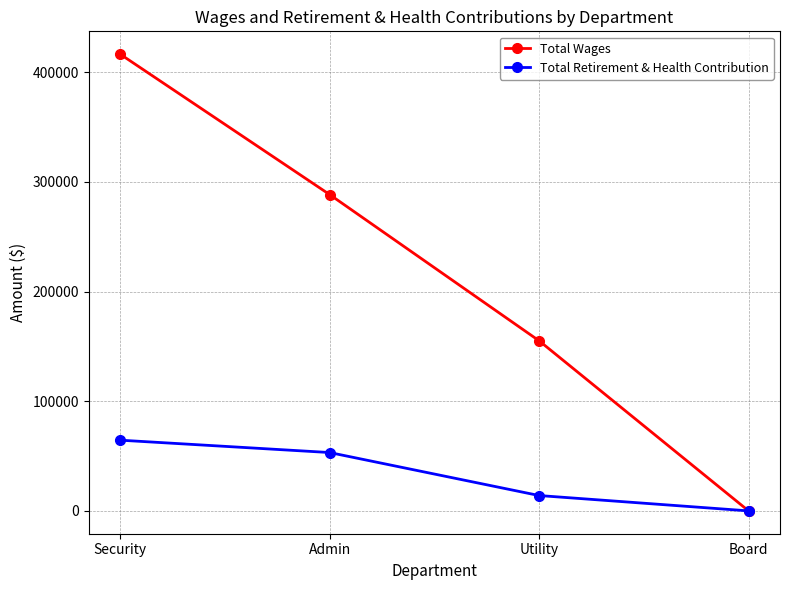

How many positive values does the Total Wages series have?

3